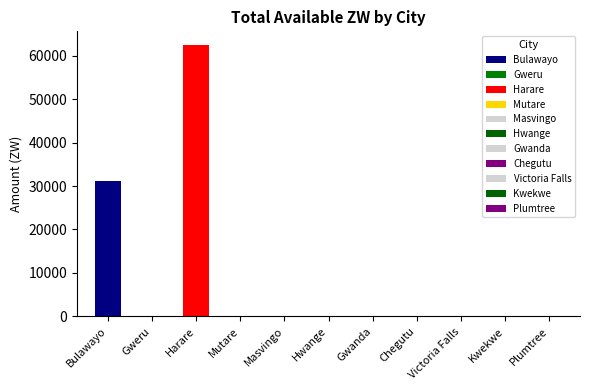

Rank the categories by value from highest to lowest.

Harare, Bulawayo, Gweru, Masvingo, Mutare, Hwange, Gwanda, Chegutu, Victoria Falls, Kwekwe, Plumtree